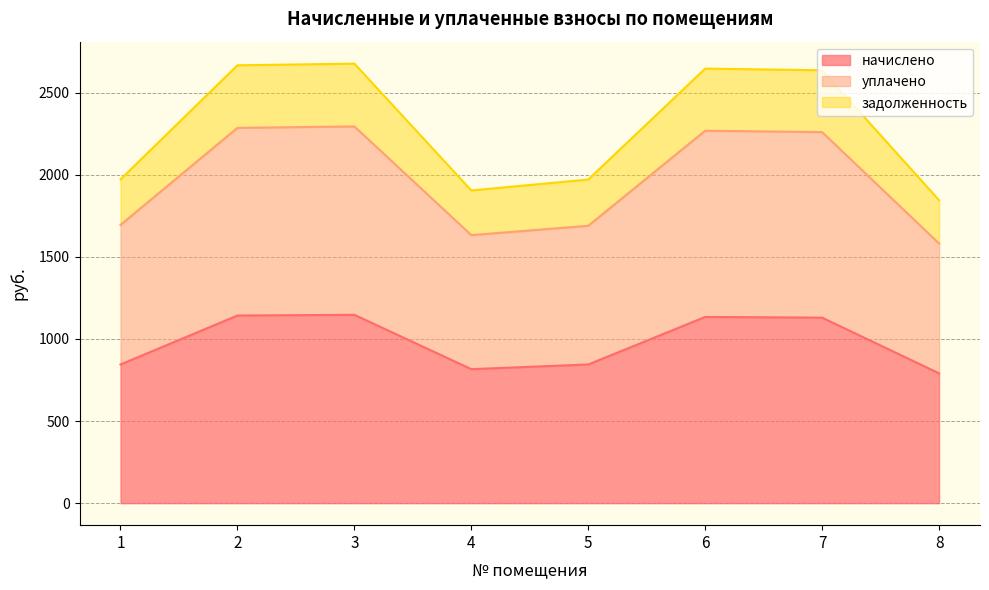

What is the maximum value shown in the chart?

2676.2